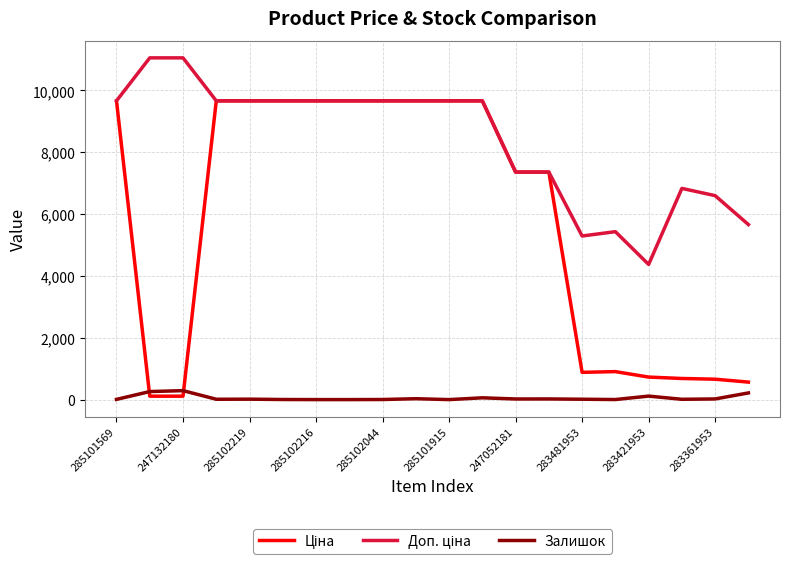

What is the maximum value shown in the chart?

11055.0